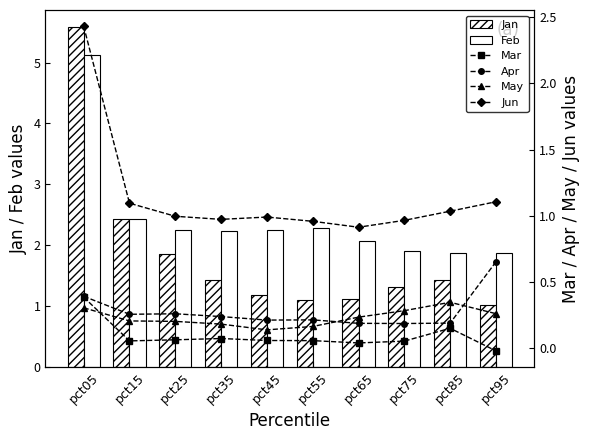

Count the May values in the range 0 to 1.

10